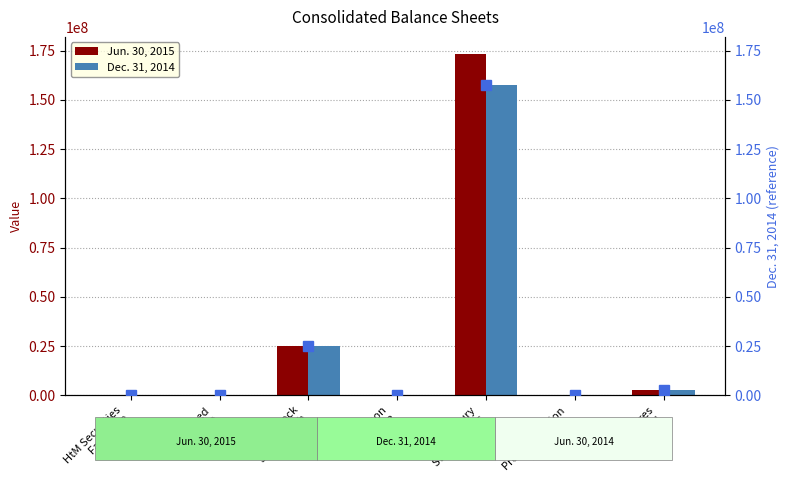

What is the difference between the maximum and minimum values in the Dec. 31, 2014 (ref) series?

157566492